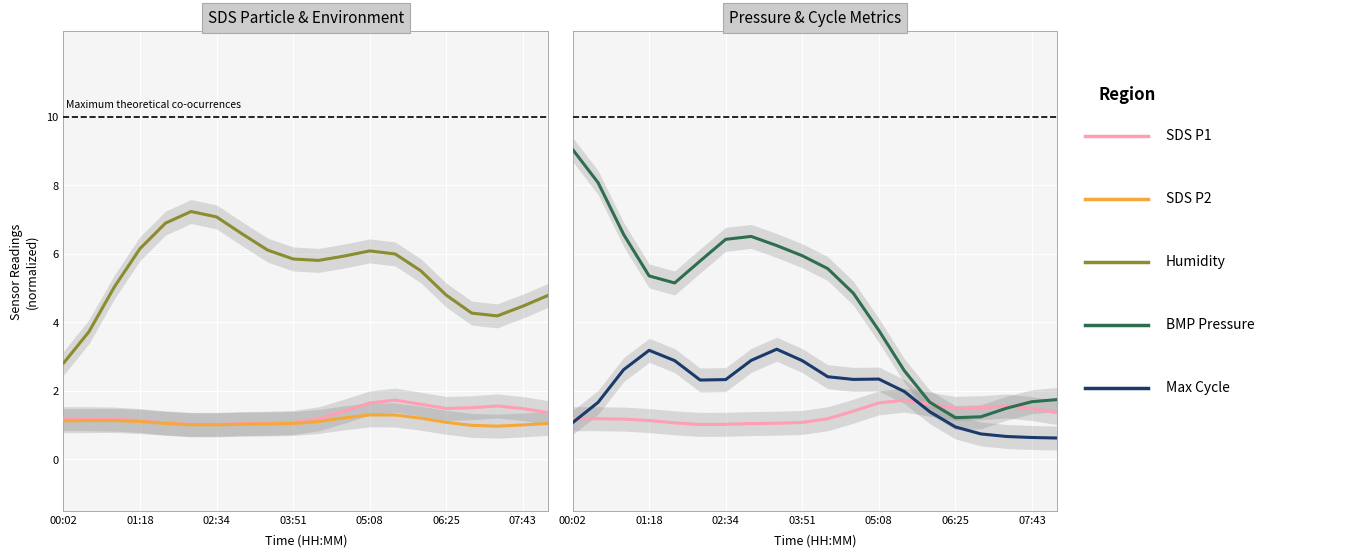

At which category is the sum across all series the highest?

7